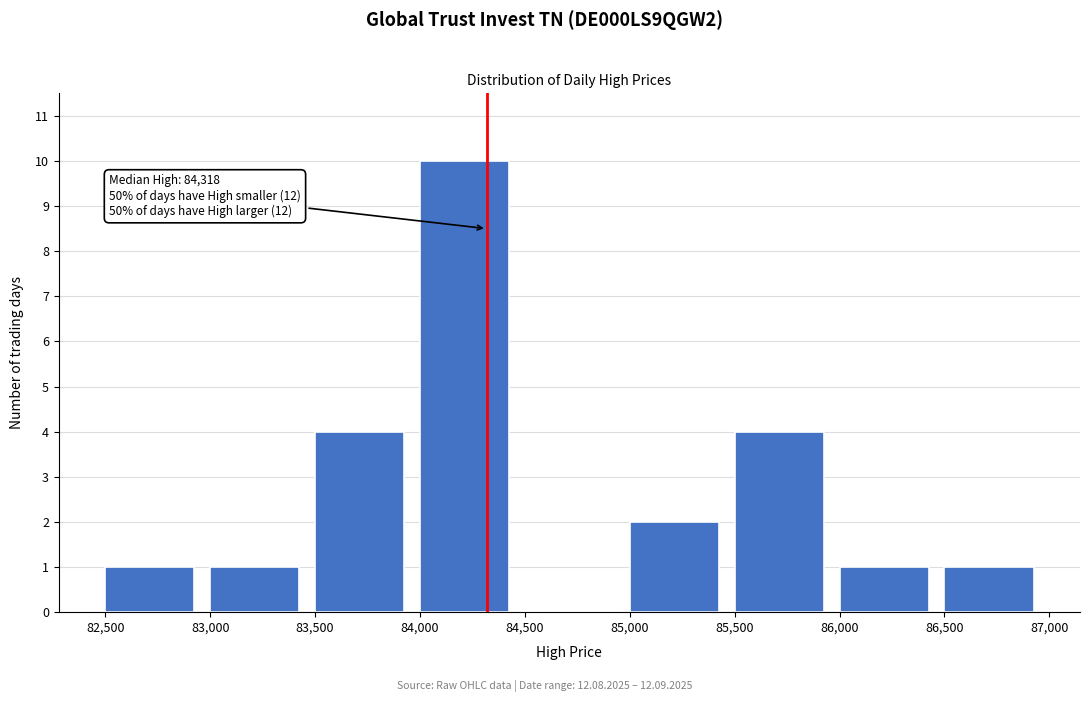

Which range on the x-axis has the tallest bar?

84,000 to 84,500